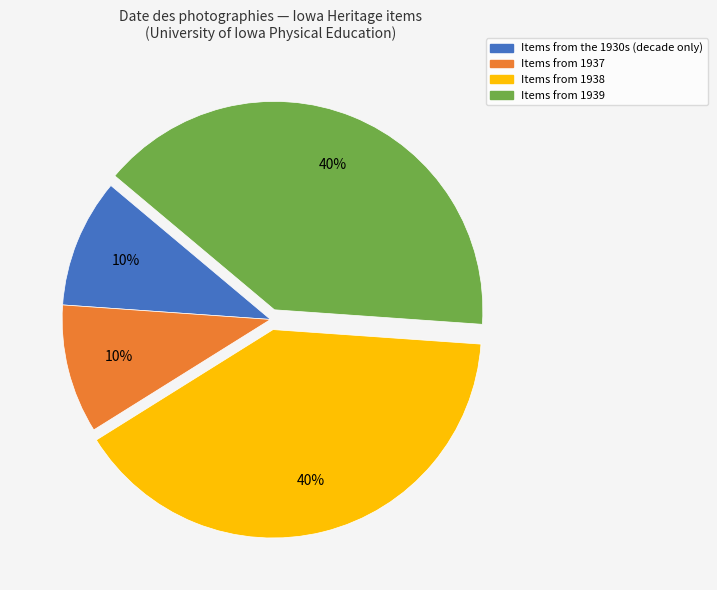

Is there any slice that represents more than half of the pie?

No